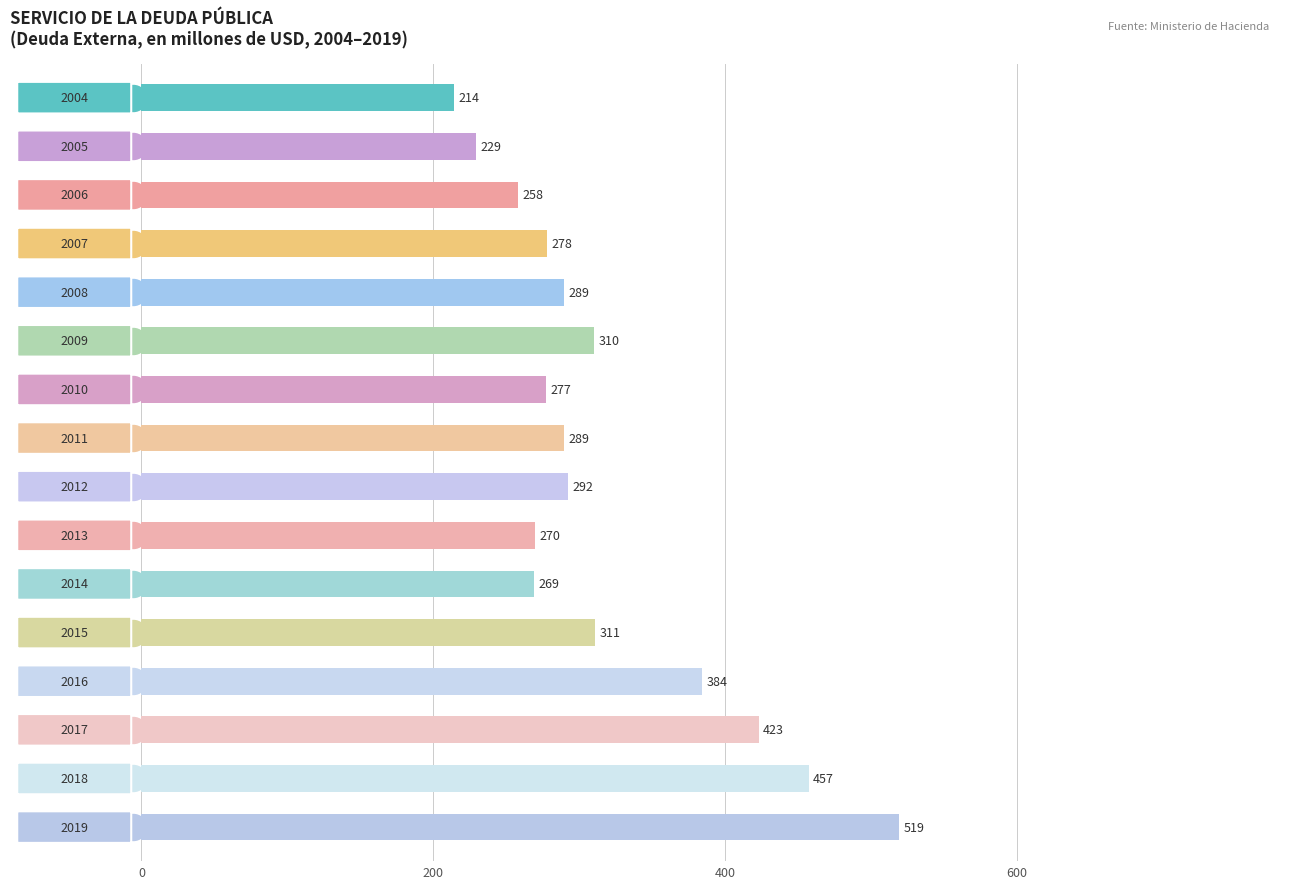

Between 13 and 8, which is larger?

13